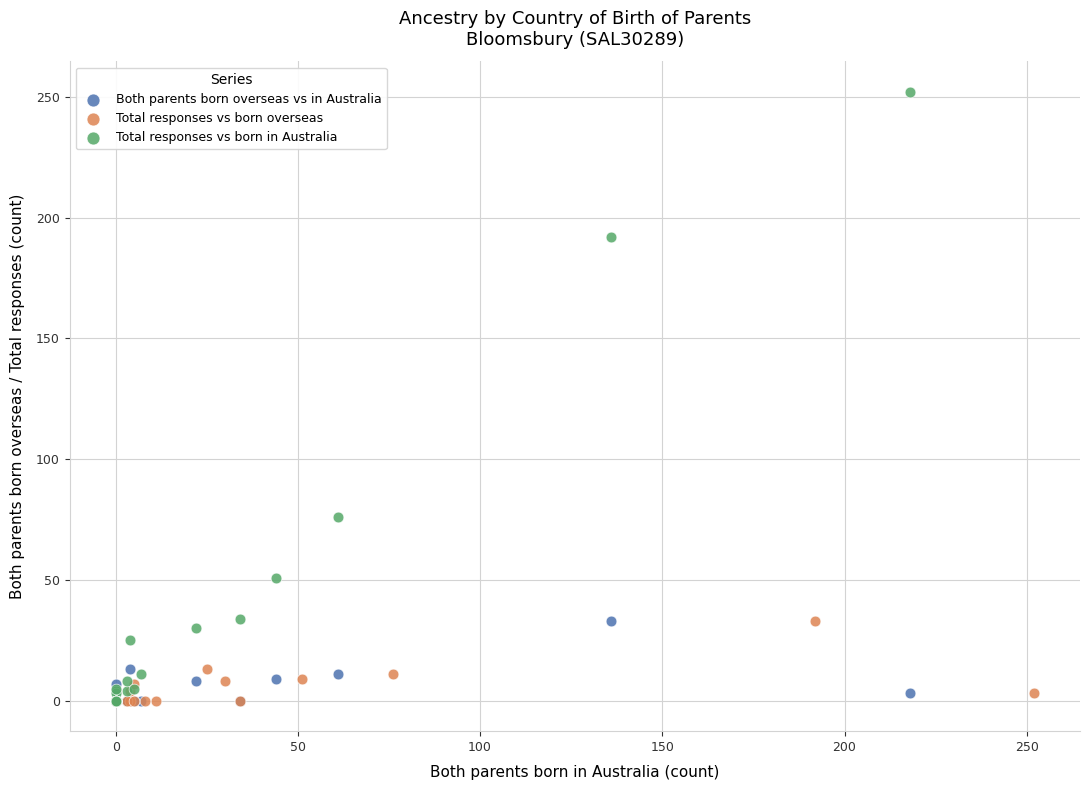

Which series has the widest spread of Y values?

Total responses vs born in Australia